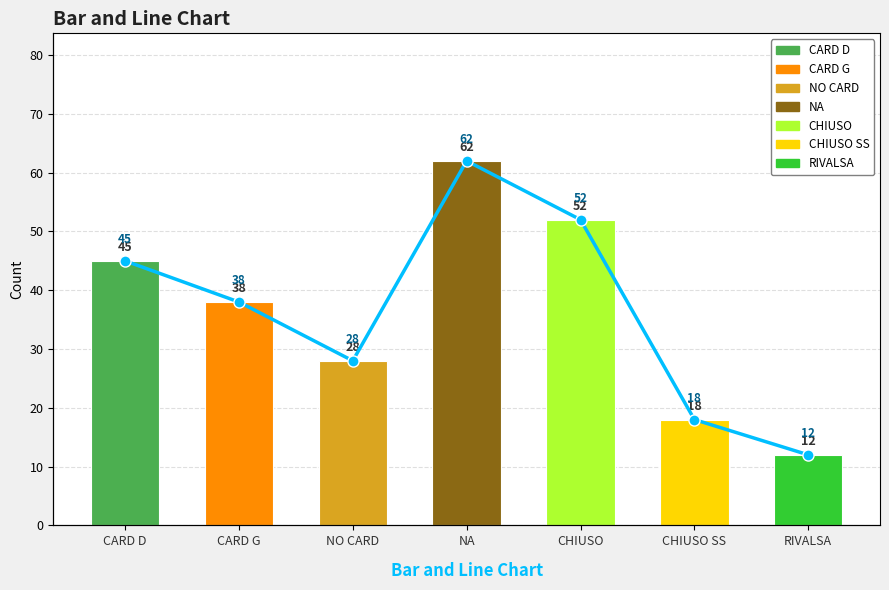

At which label does the data first exceed 38?

CARD D